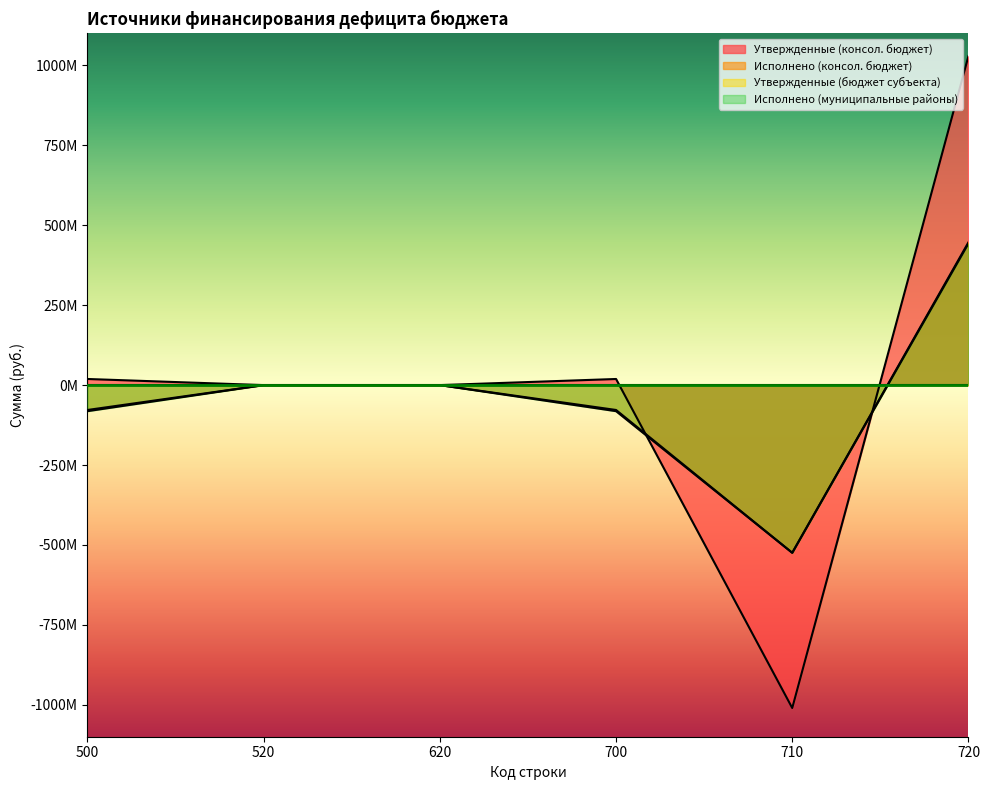

True or false: Исполнено (консол. бюджет) and Исполнено (муниципальные районы) intersect in this chart.

False